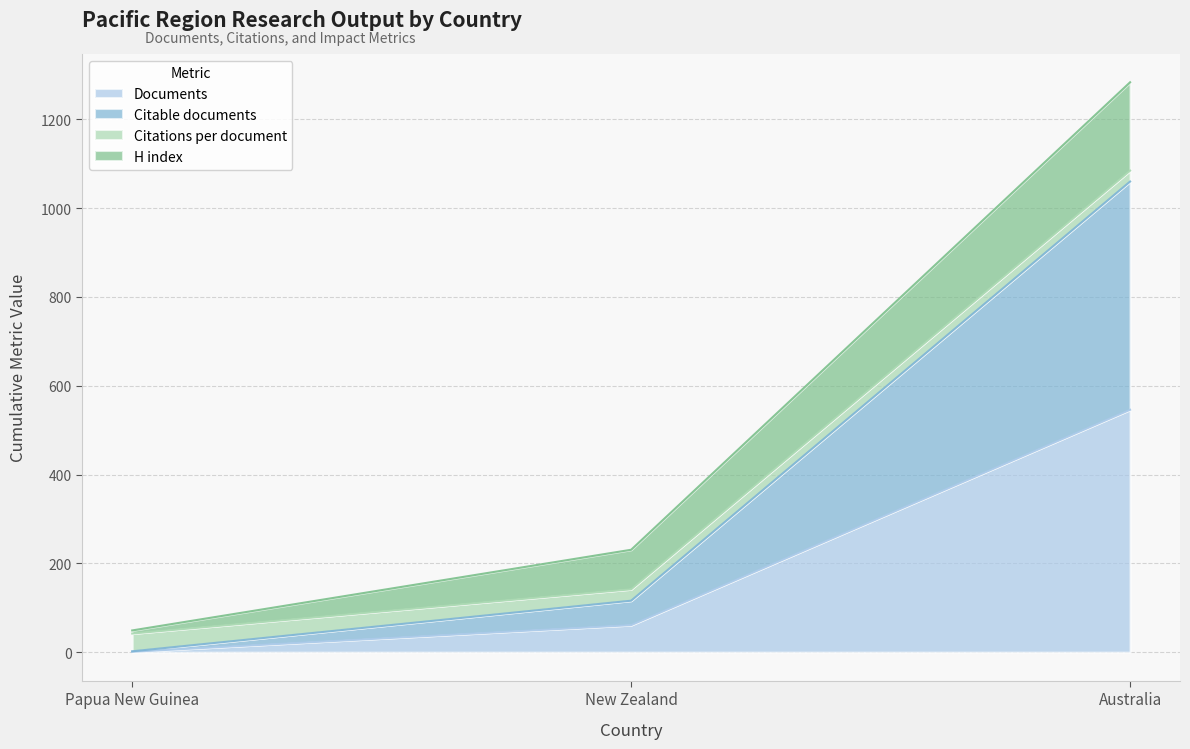

Count the Documents values in the range 1 to 546.

3